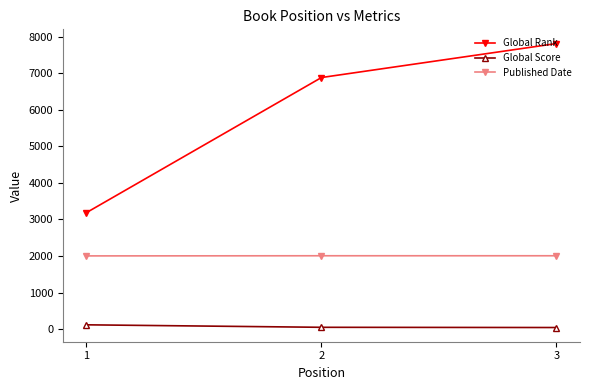

What is the sum of the Published Date values at 3 and 1?

4010